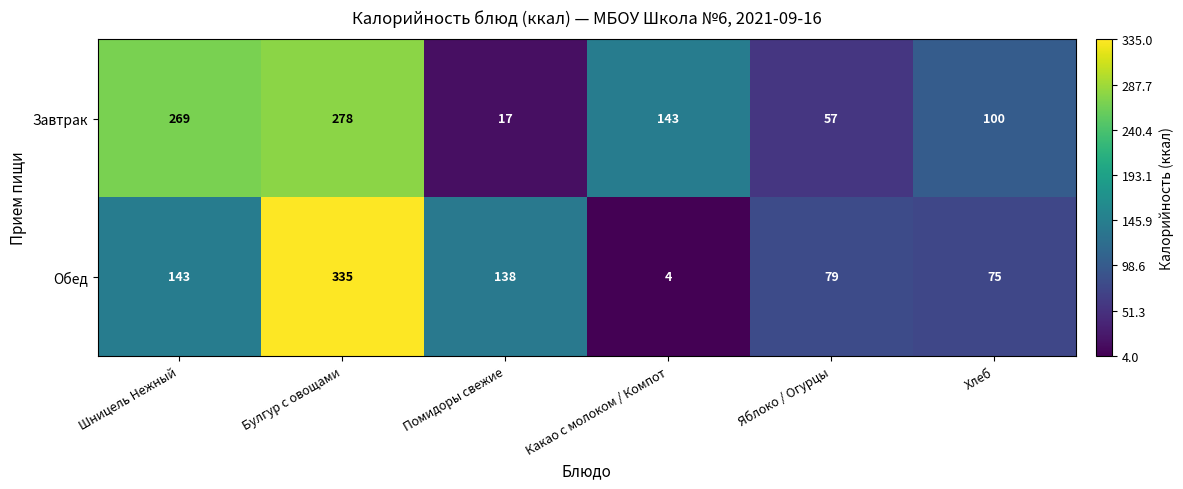

Which series changed the most between Булгур с овощами and Какао с молоком / Компот?

Обед